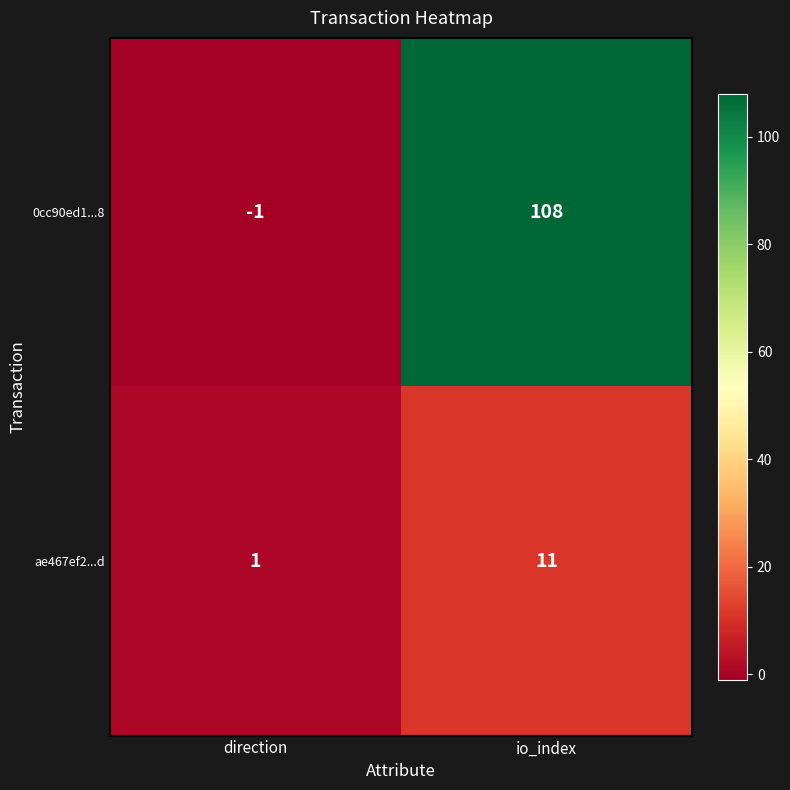

List the series in order of their overall mean, highest first.

0cc90ed1...8, ae467ef2...d